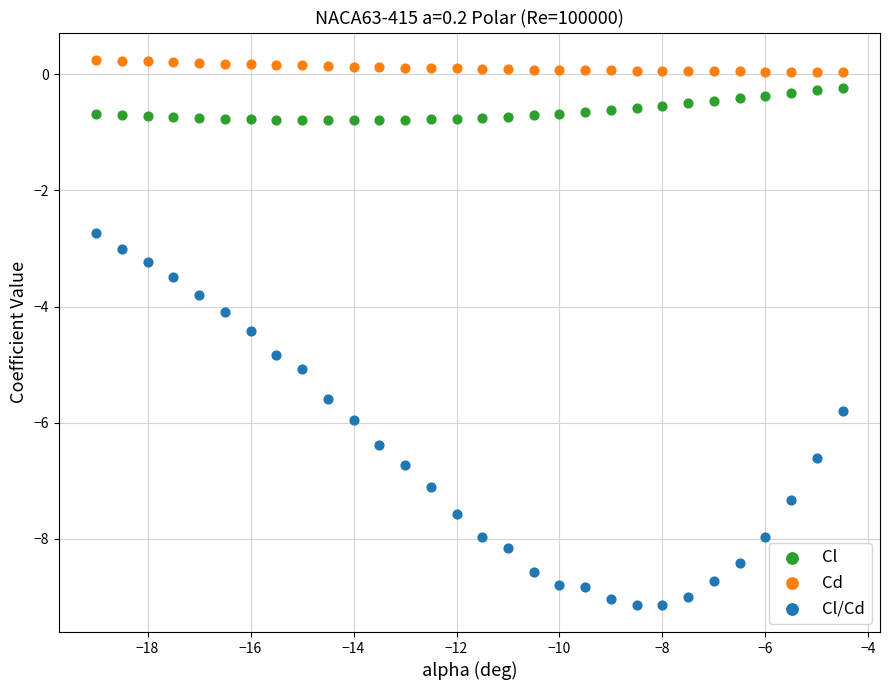

Which series has the largest Y range (max minus min)?

Cl/Cd